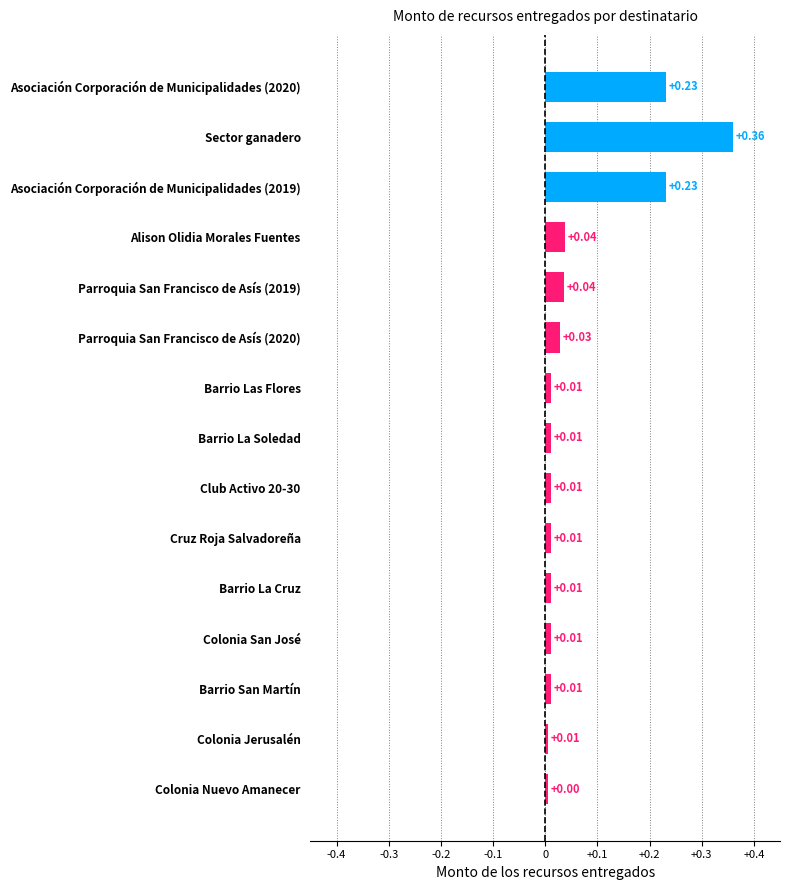

At which category does the chart reach its peak across all series?

Sector ganadero